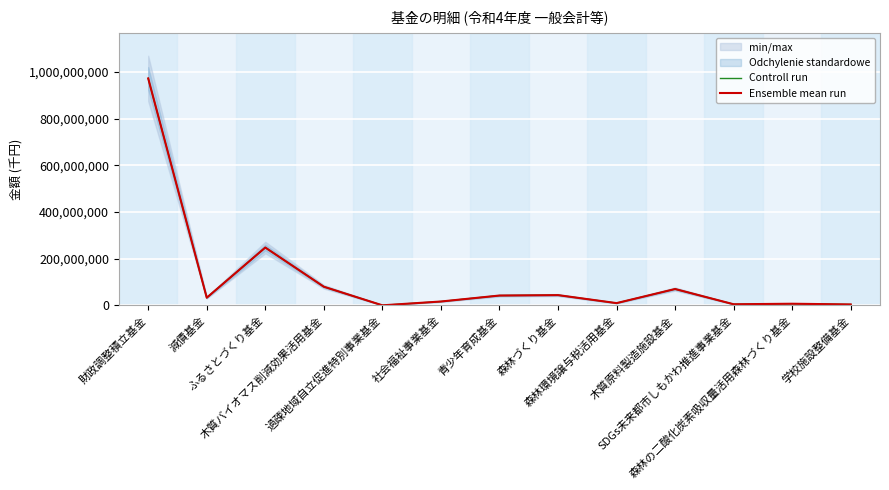

How many interior local valleys does the Ensemble mean run series have?

4